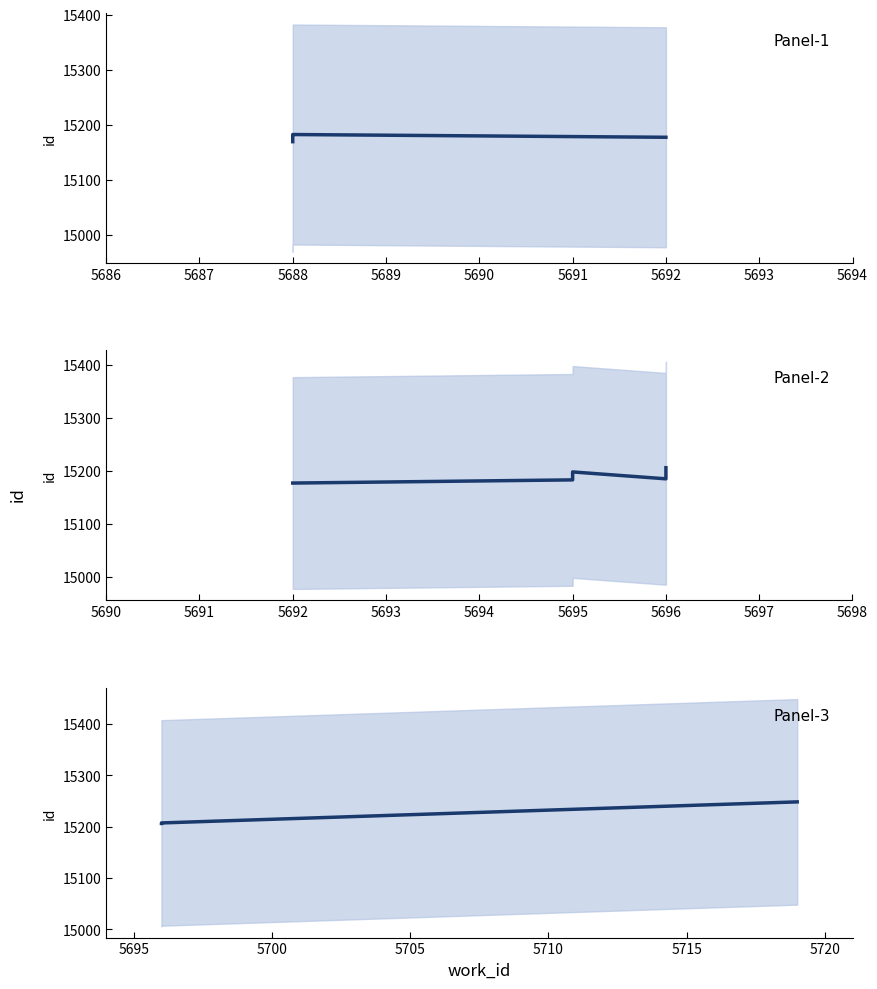

Does the chart have visible grid lines?

No